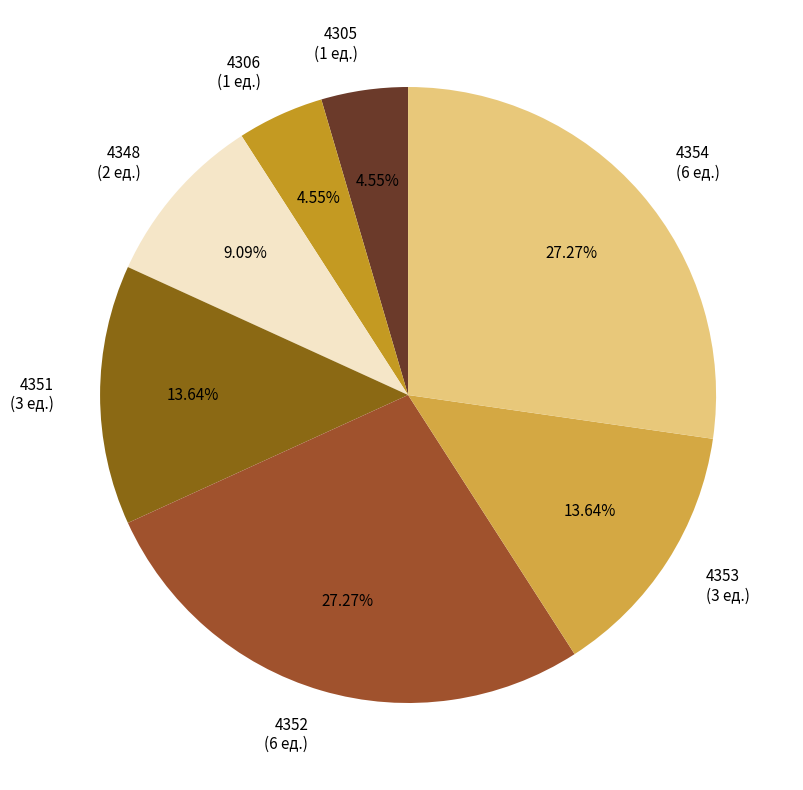

The 4305 slice represents 5% of the pie. True or false?

True